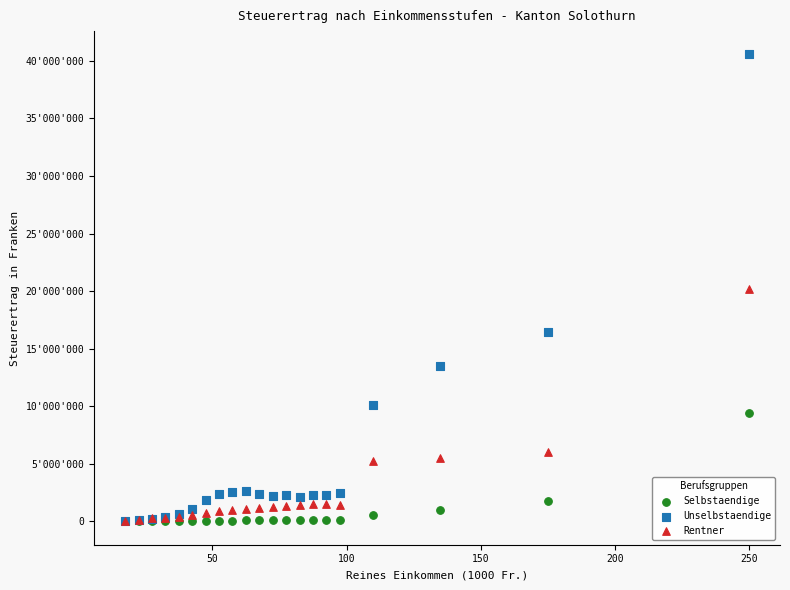

What are all the series names shown in the legend?

Selbstaendige, Unselbstaendige, Rentner